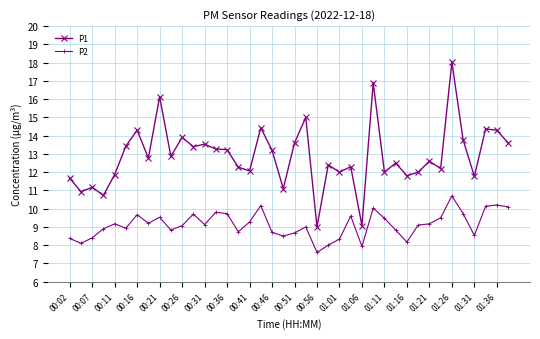

What is the greatest value displayed?

18.0